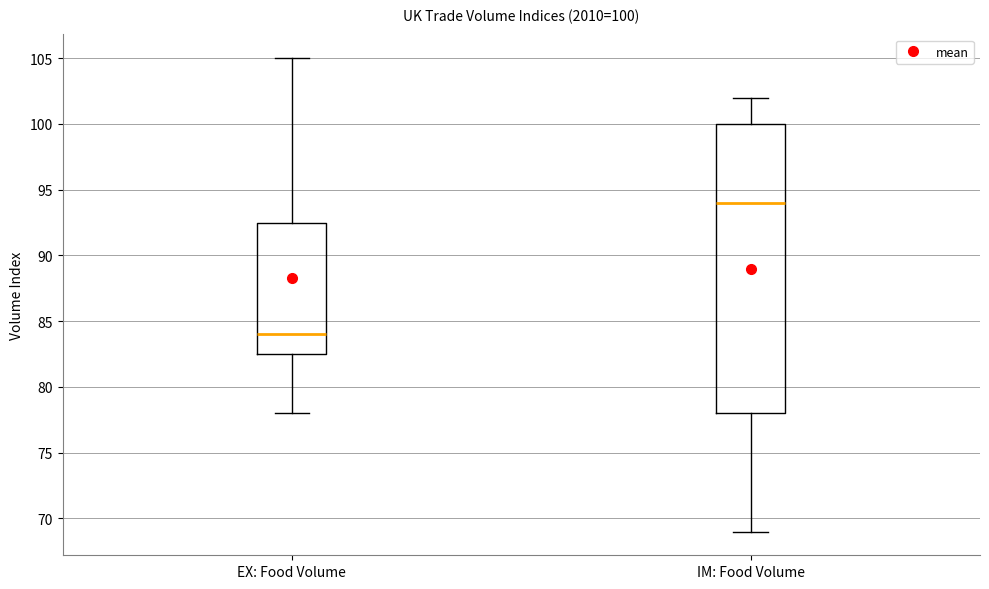

Which box has the lowest median line?

EX: Food Volume